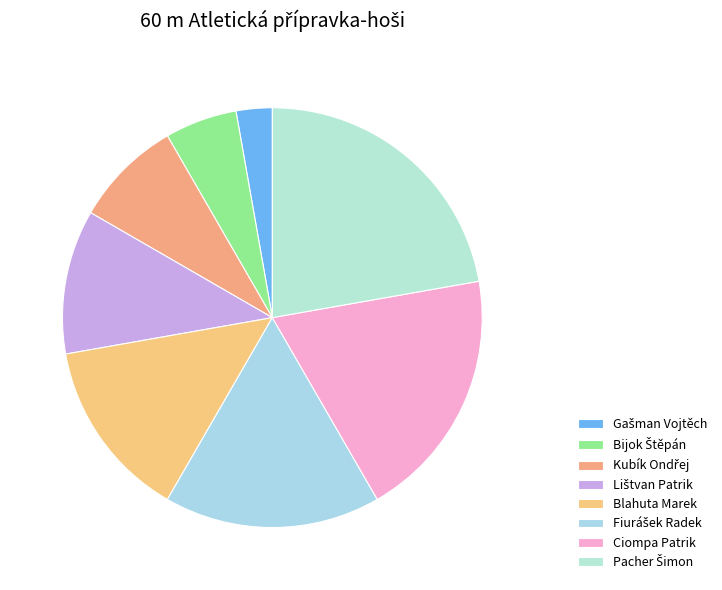

Rank the categories by value from lowest to highest.

Gašman Vojtěch, Bijok Štěpán, Kubík Ondřej, Lištvan Patrik, Blahuta Marek, Fiurášek Radek, Ciompa Patrik, Pacher Šimon